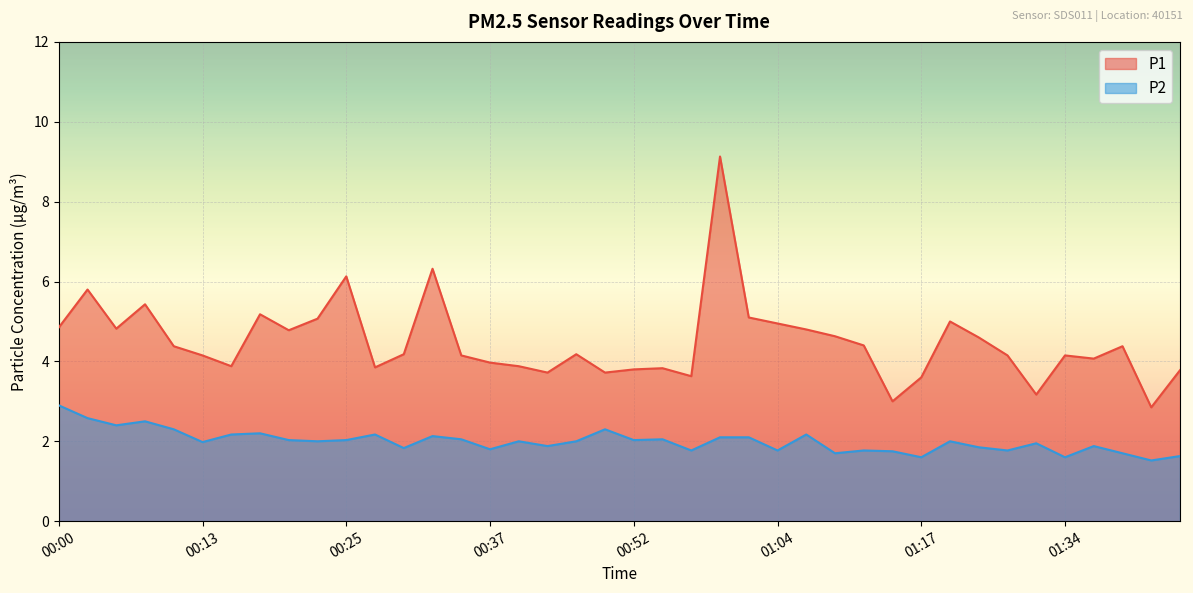

At which category is the sum across all series the highest?

00:59